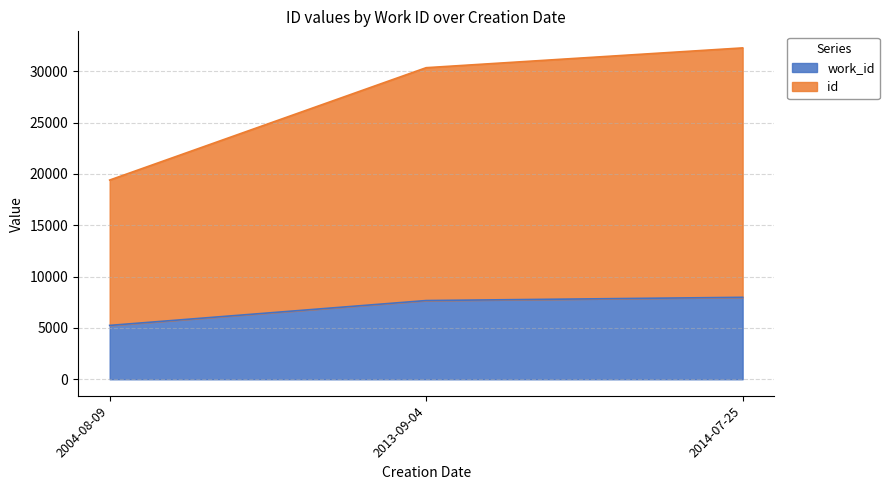

At which category is the sum across all series the highest?

2014-07-25